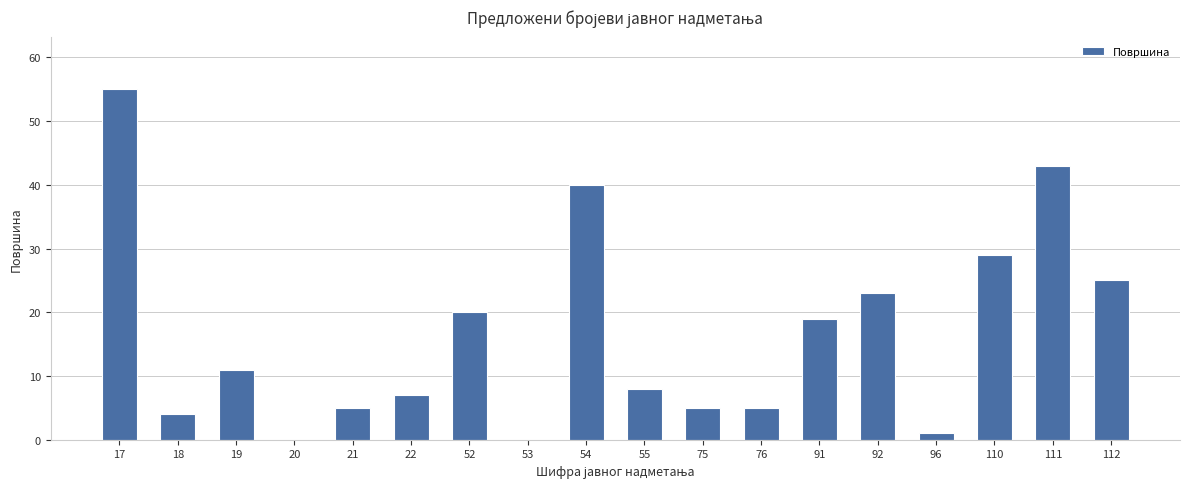

What is the sum of all values?

300